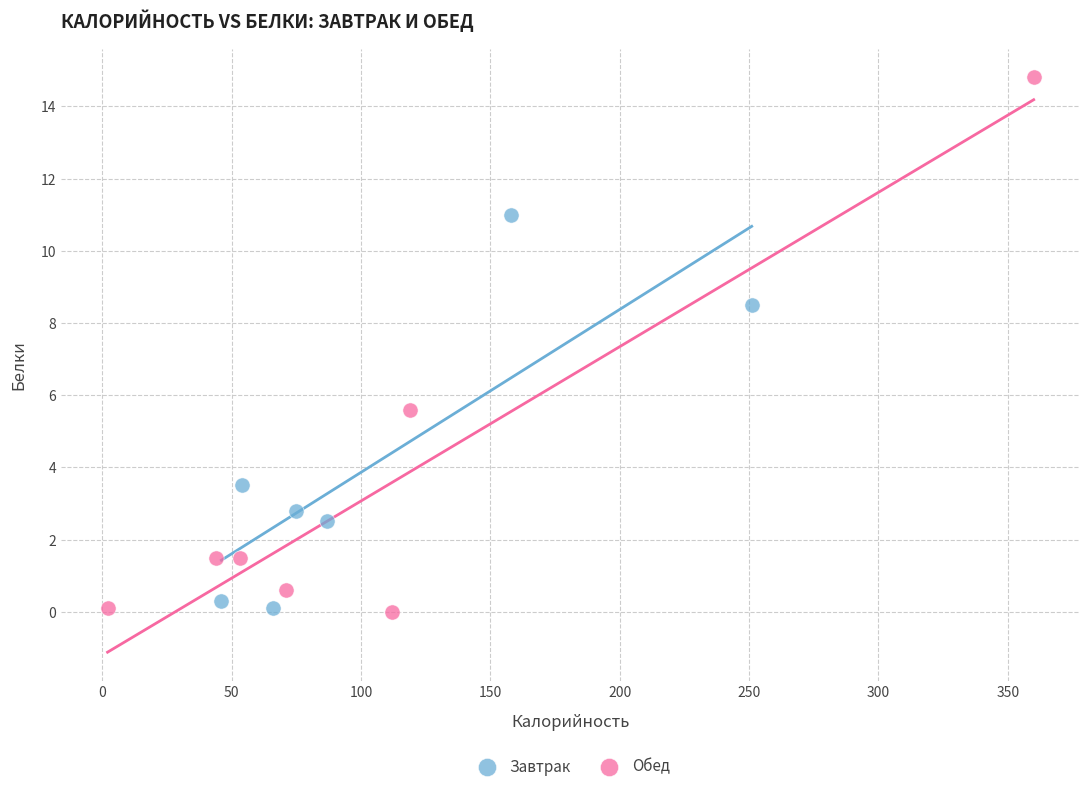

Which series contains the highest Y value?

Обед